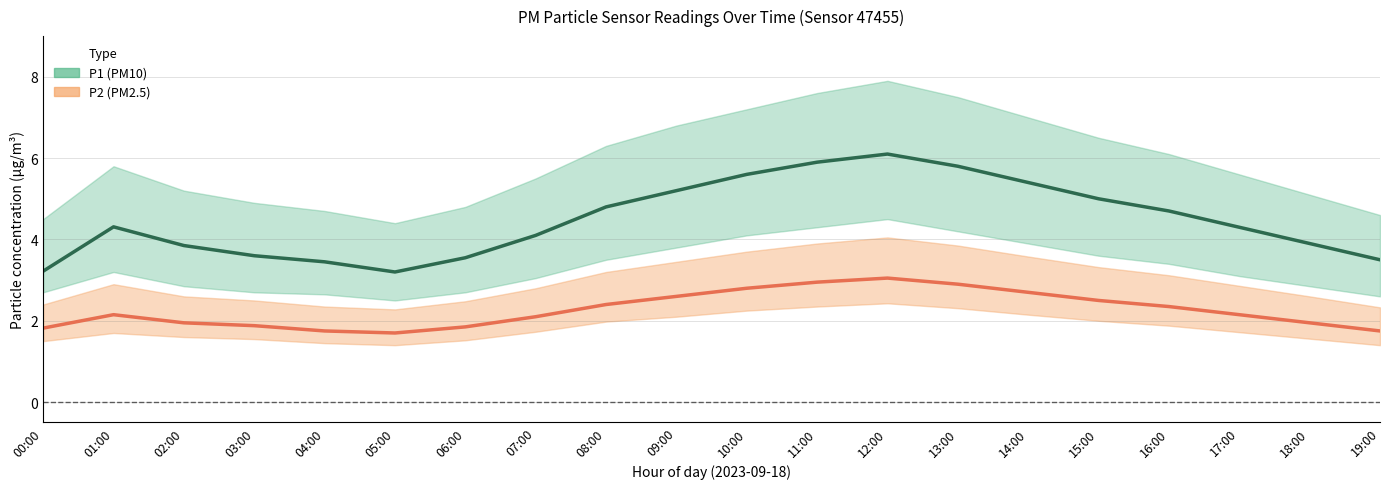

List the labels in order of P2 (PM2.5) value, largest first.

12:00, 11:00, 13:00, 10:00, 14:00, 09:00, 15:00, 08:00, 16:00, 01:00, 17:00, 07:00, 02:00, 18:00, 03:00, 06:00, 00:00, 04:00, 19:00, 05:00